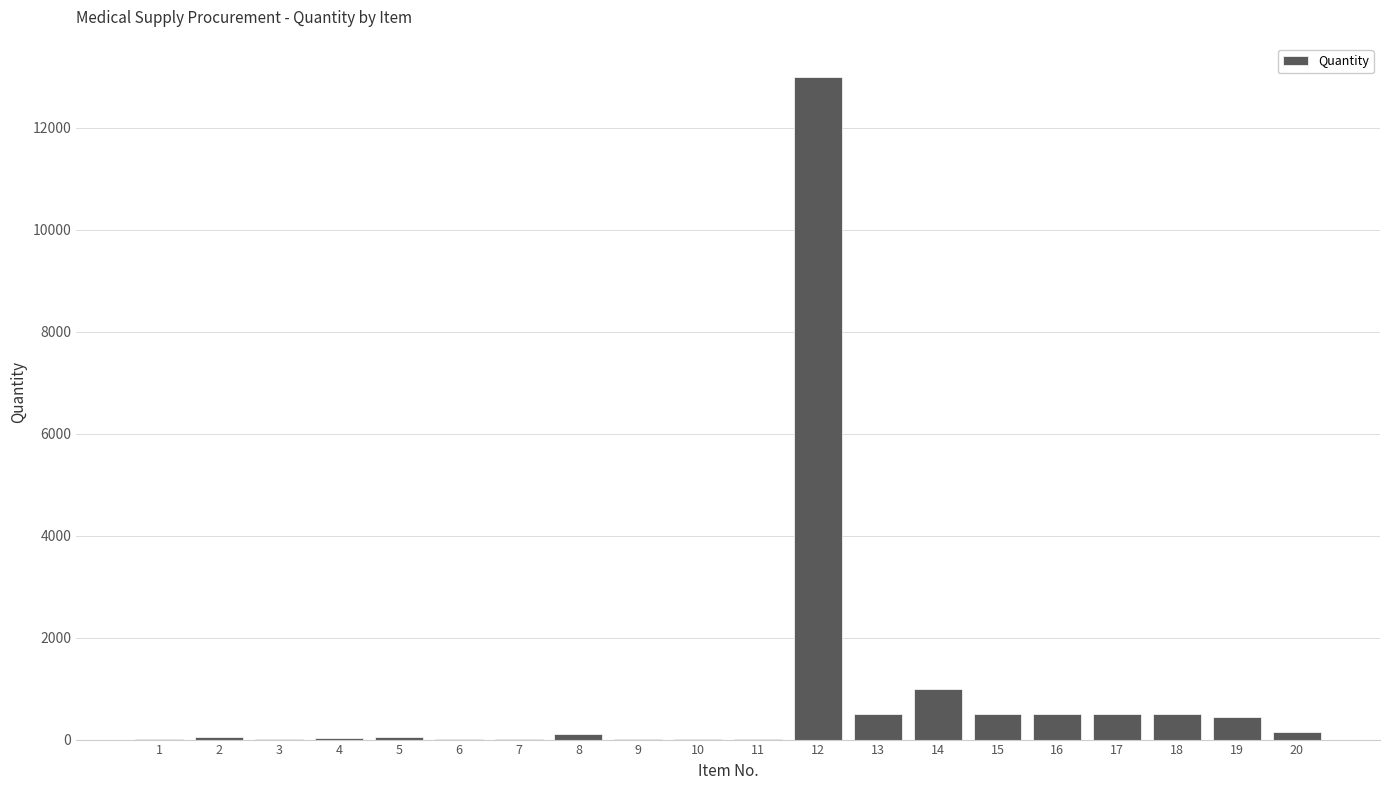

What is the ratio of the value at 14 to the value at 2?

20.0